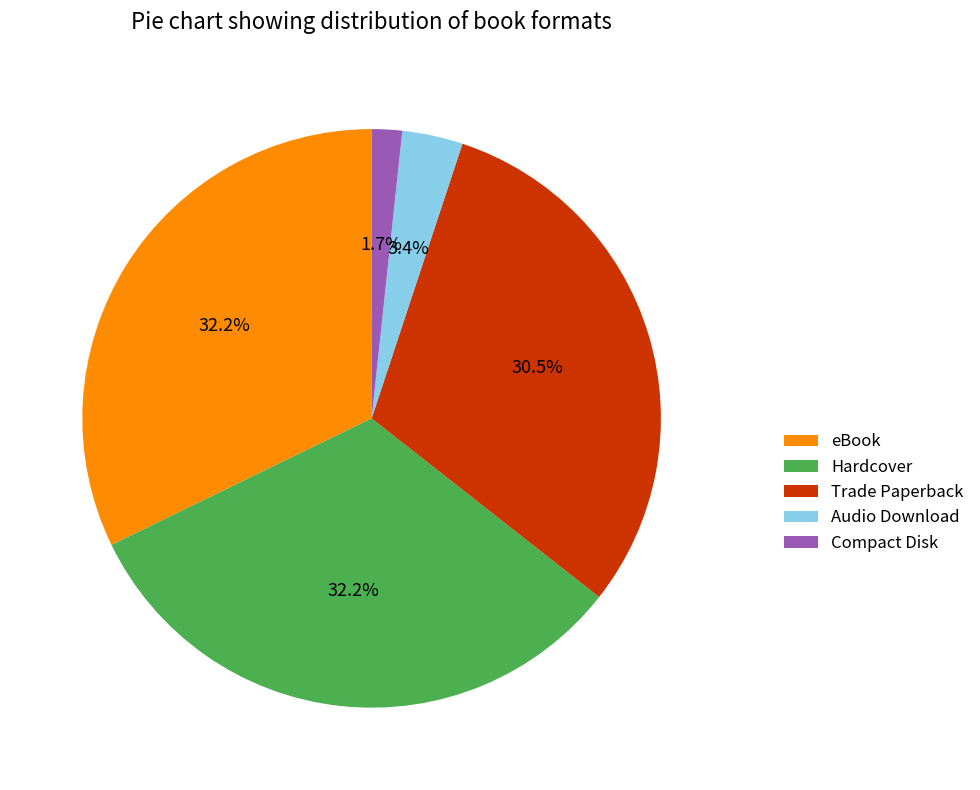

What is the smallest slice in the pie chart?

Compact Disk